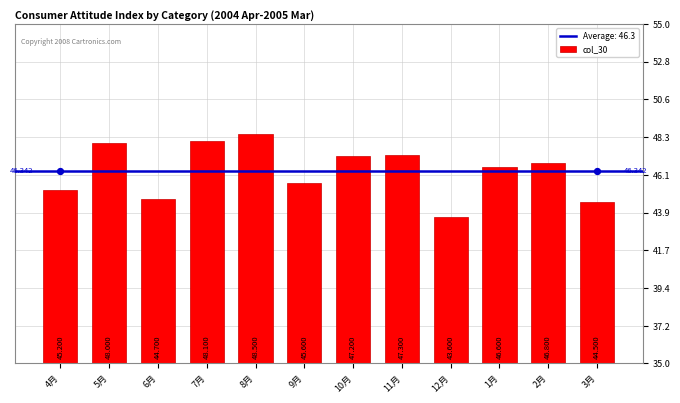

Which has a higher value, 1月 or 9月?

1月